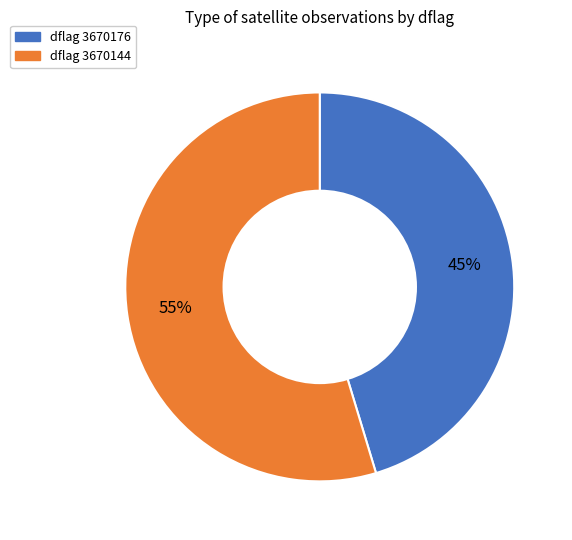

Does any single category account for the majority?

Yes